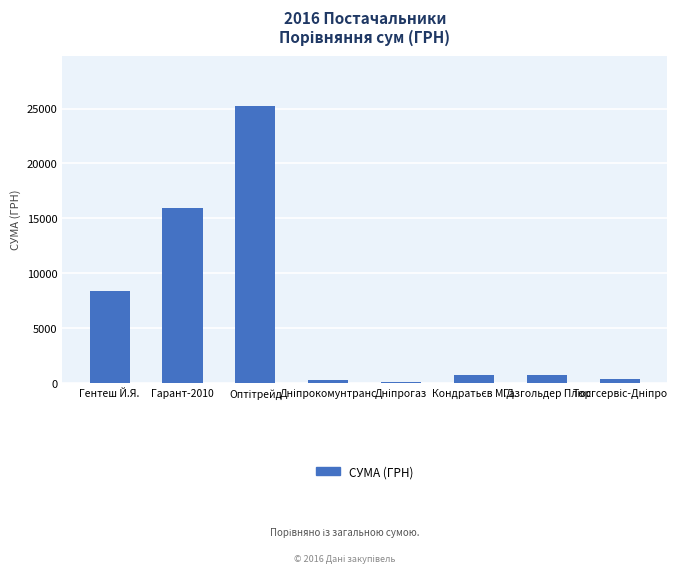

At which label does the data first exceed 715?

Гентеш Й.Я.